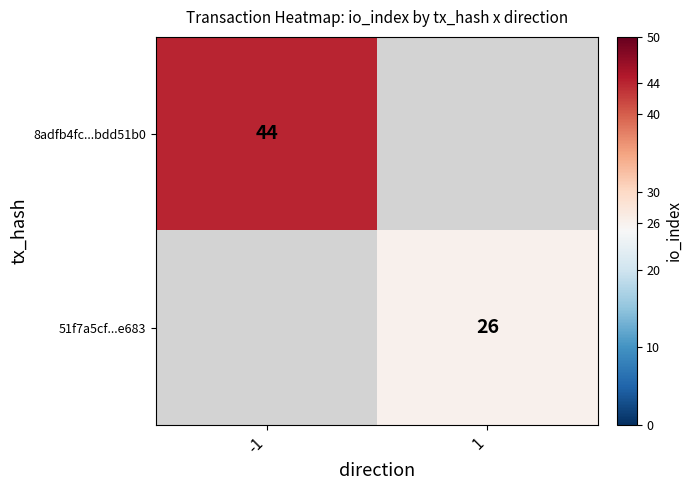

The 8adfb4fc...bdd51b0 series shows 44 at -1. True or false?

True